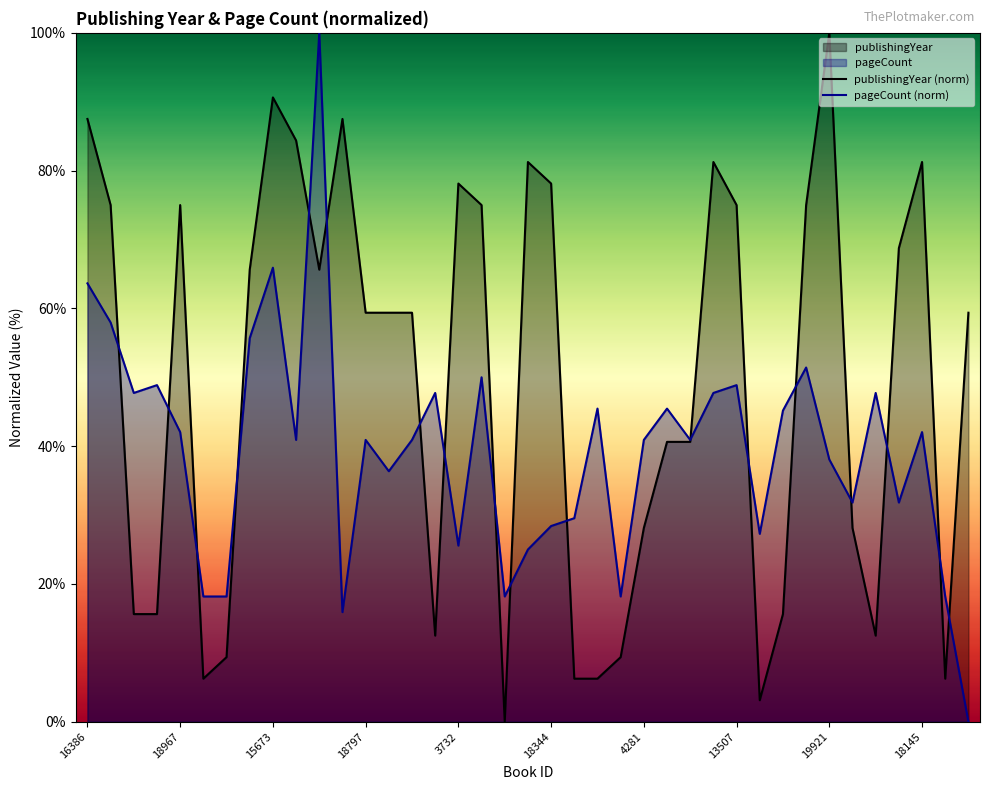

What is the greatest value displayed?

100.0